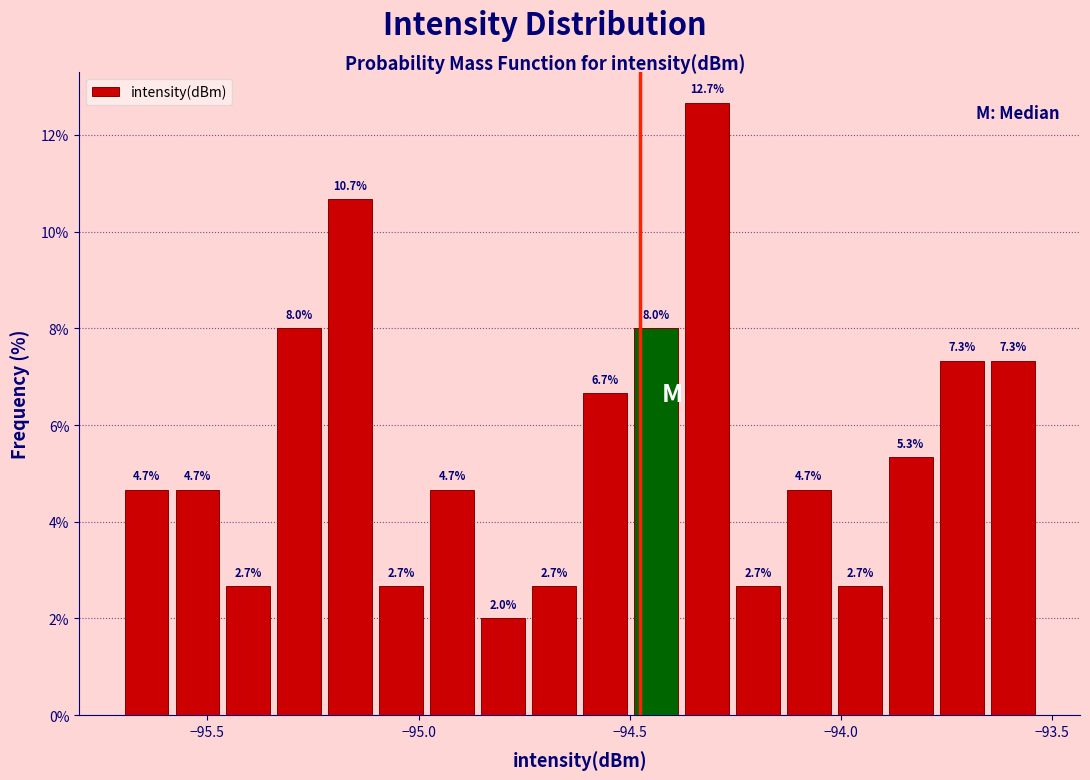

Around what value on the x-axis is the tallest bar? Give the approximate position of its centre, as read against the axis.

-94.30